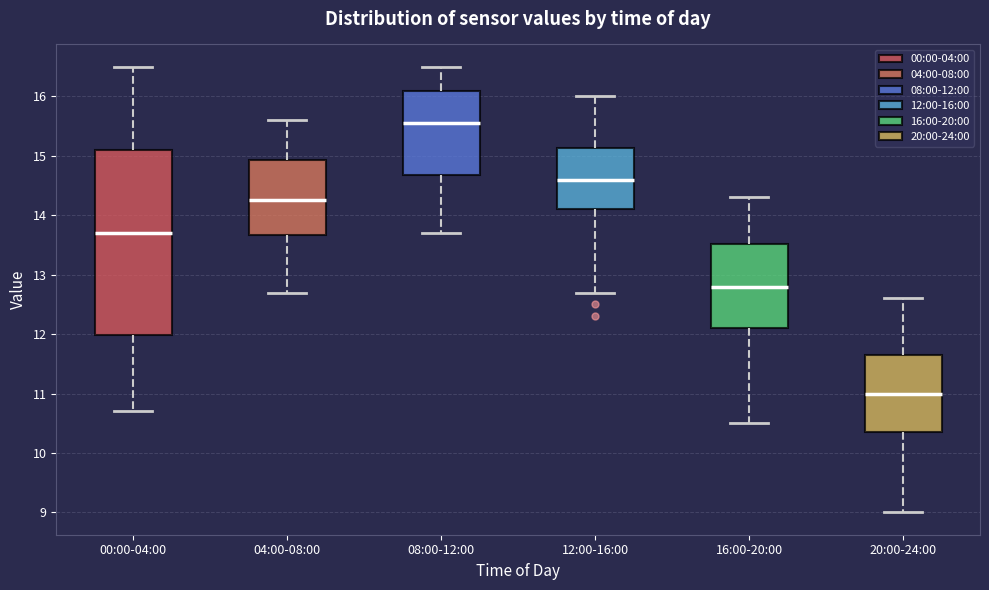

Reading left to right, read every box against the y-axis: the position of its median line, the range the box covers, and the ends of its whiskers. The values are not printed on the chart, so give them approximately, as read against the axis.

00:00-04:00: median 13.7, box 12.0 to 15.1, whiskers 10.7 to 16.5
04:00-08:00: median 14.3, box 13.7 to 14.9, whiskers 12.7 to 15.6
08:00-12:00: median 15.6, box 14.7 to 16.1, whiskers 13.7 to 16.5
12:00-16:00: median 14.6, box 14.1 to 15.1, whiskers 12.7 to 16.0
16:00-20:00: median 12.8, box 12.1 to 13.5, whiskers 10.5 to 14.3
20:00-24:00: median 11.0, box 10.4 to 11.7, whiskers 9.0 to 12.6